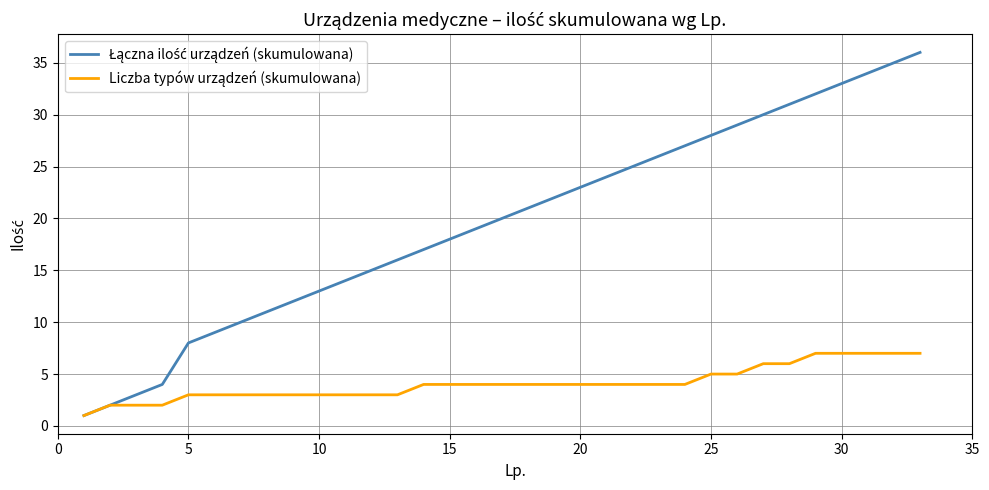

What is the greatest value displayed?

36